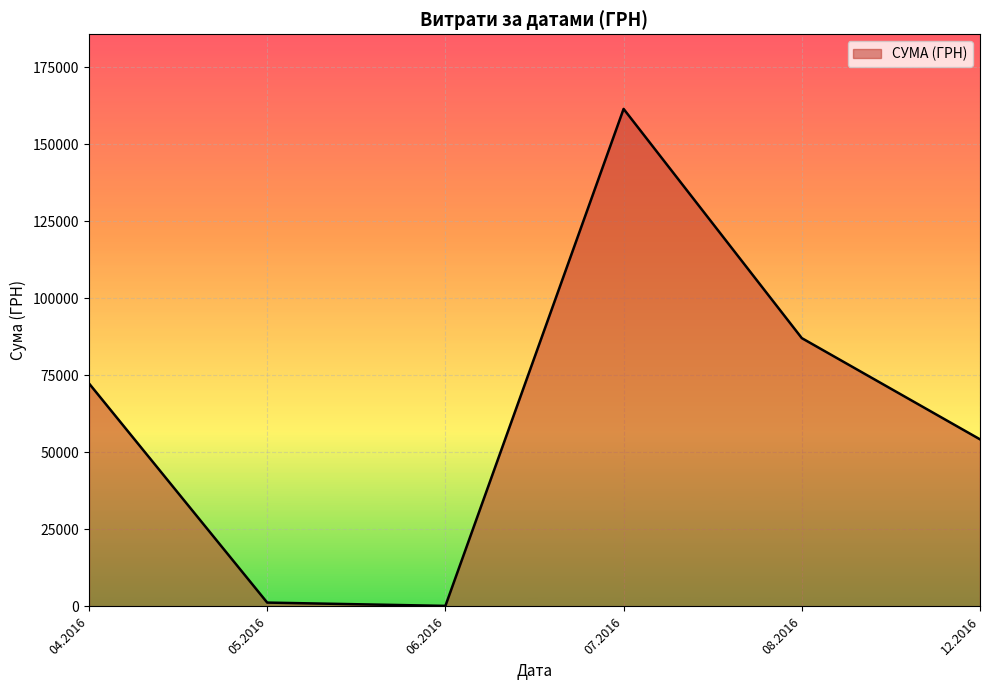

True or false: the data has more than 2 interior local peaks.

False